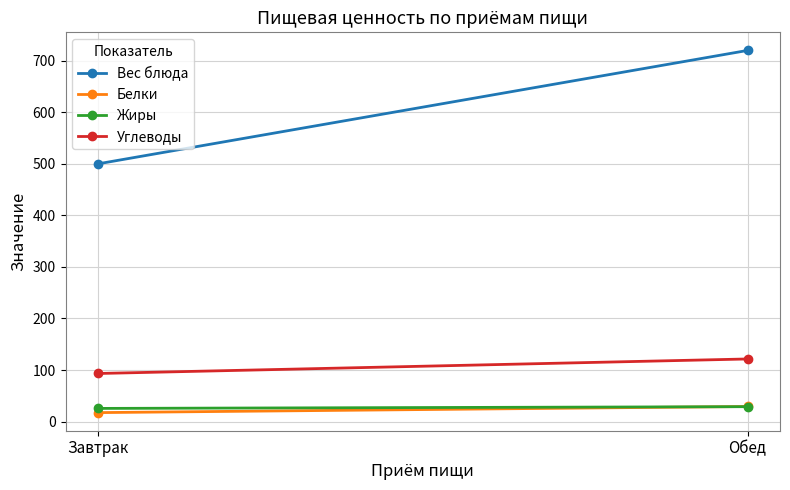

At which label is Углеводы closest to 107?

Завтрак